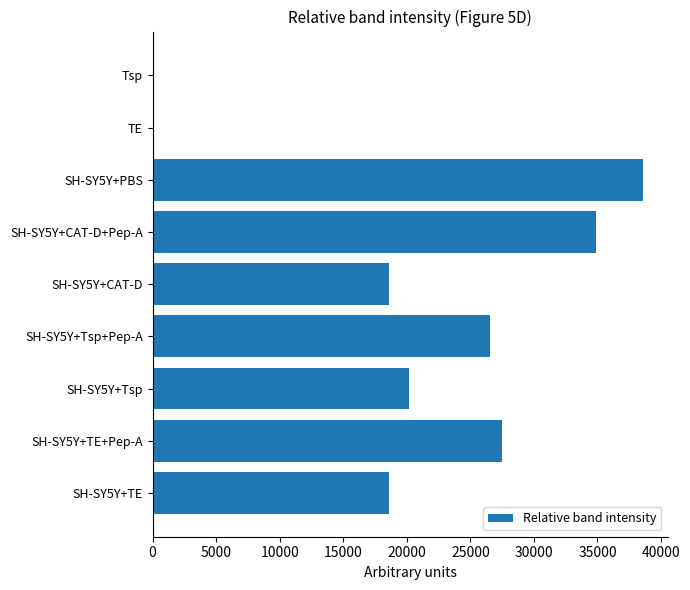

What is the change in value from SH-SY5Y+TE to SH-SY5Y+PBS?

+20019.8